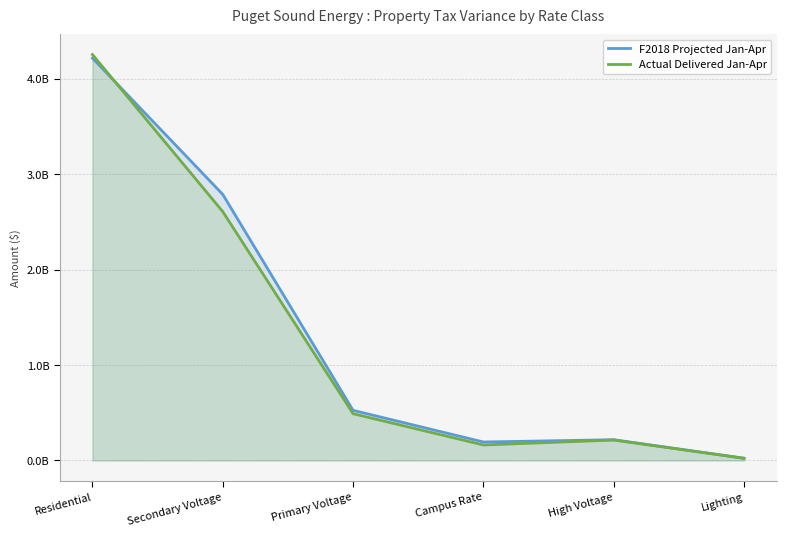

How many data points in F2018 Projected Jan-Apr are above 525327000?

2